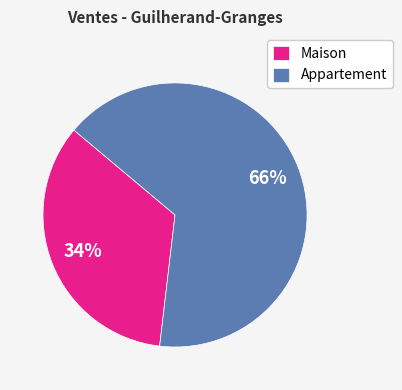

To the nearest percent, what portion does Maison represent?

34%